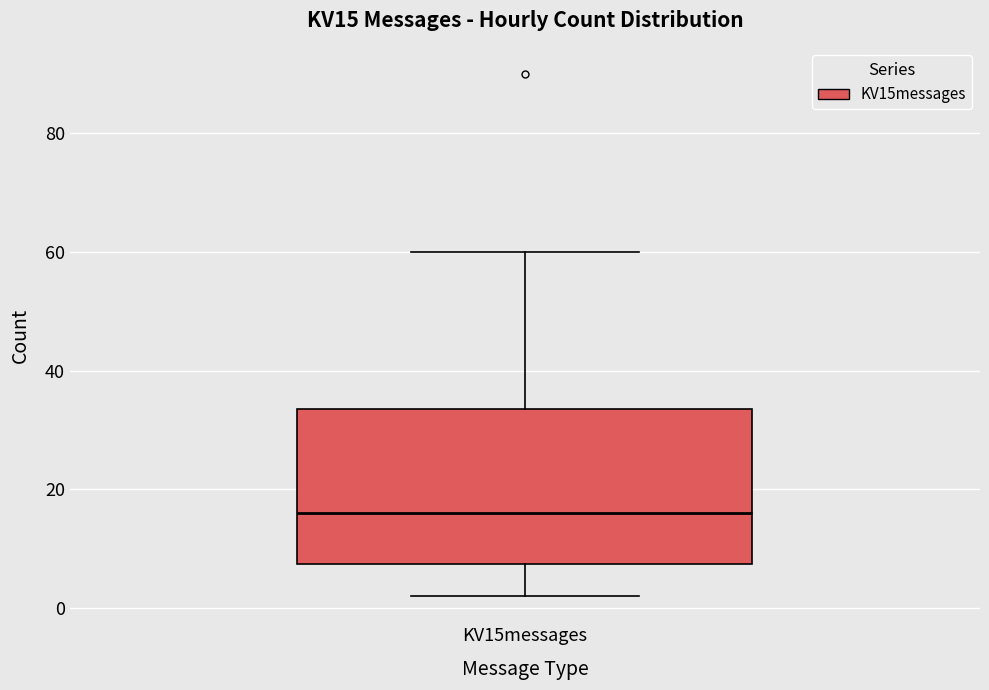

Where does the median line of the box for KV15messages sit on the y-axis? The values are not printed on the chart, so give them approximately, as read against the axis.

16